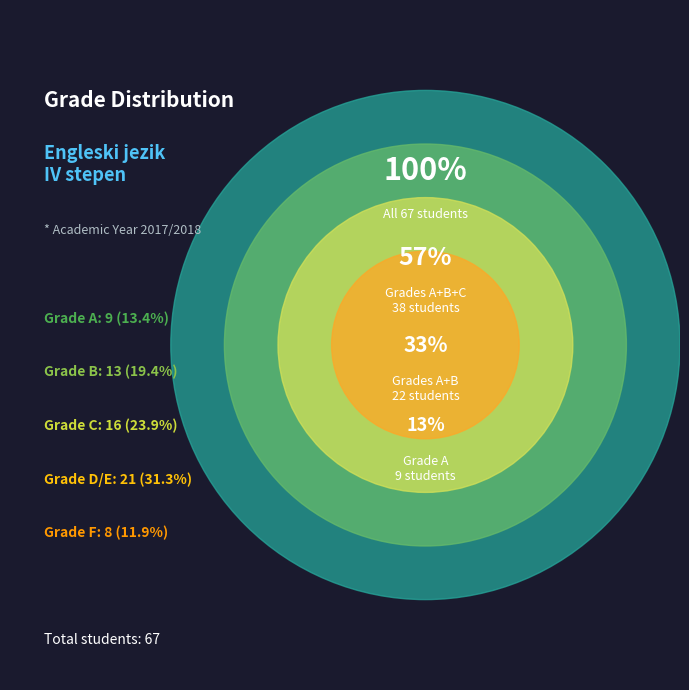

Is it true that A is 13% of the pie?

True